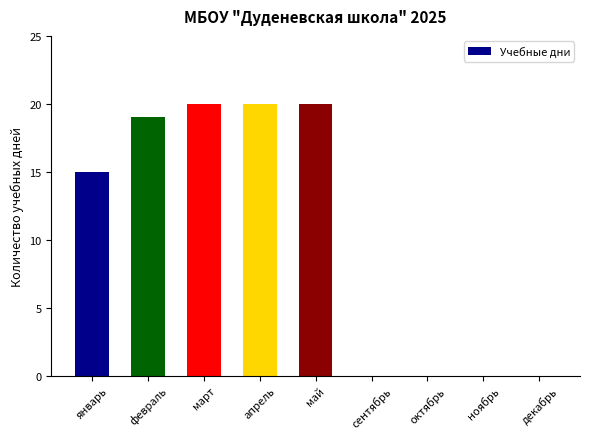

What is the maximum value shown in the chart?

20